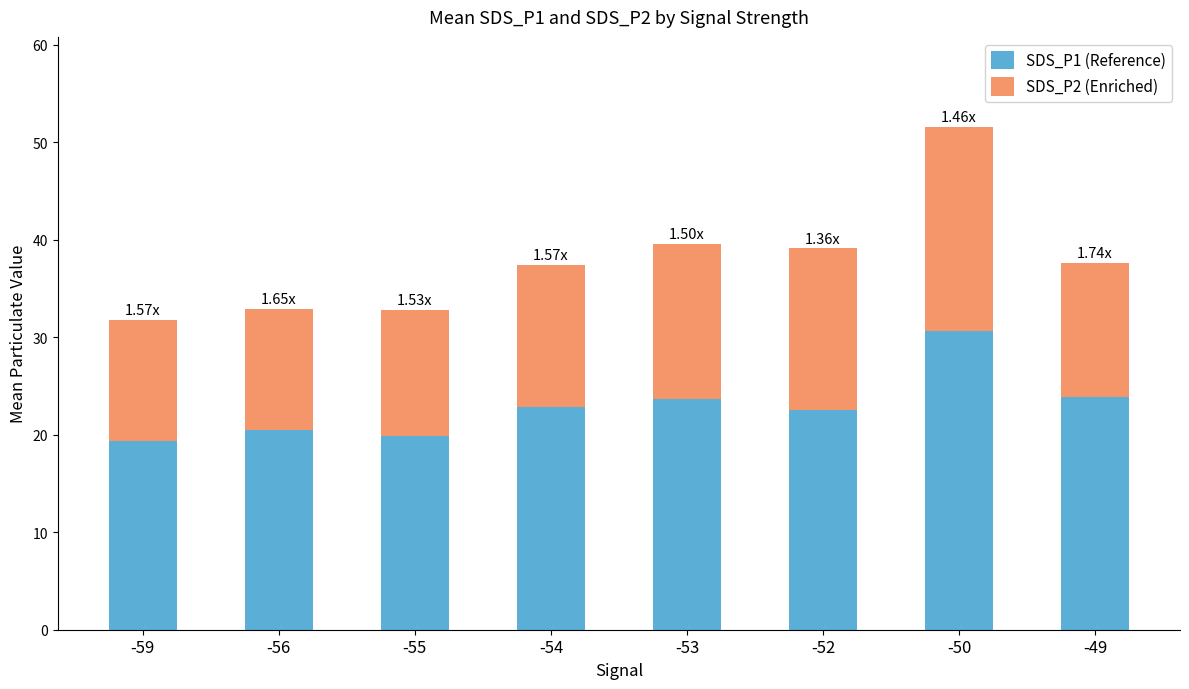

What is the difference between the maximum and minimum values in the SDS_P1 (Reference) series?

11.2